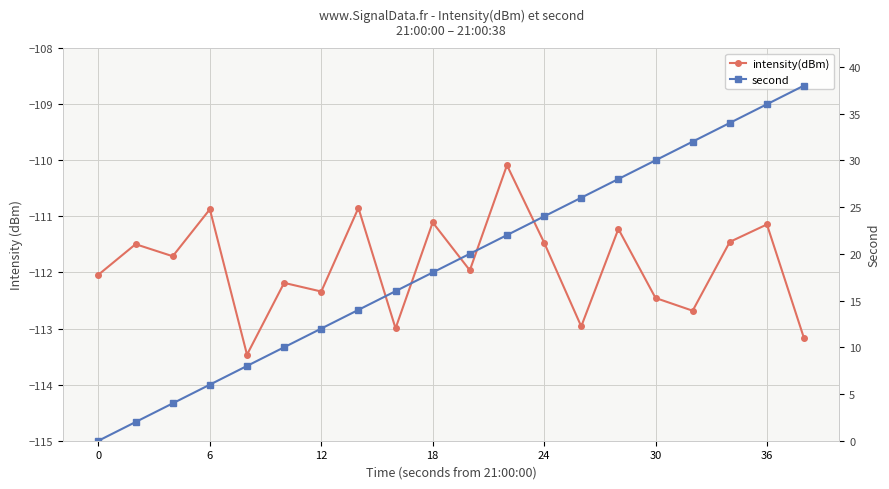

List the series in order of their peak value, lowest first.

intensity(dBm), second